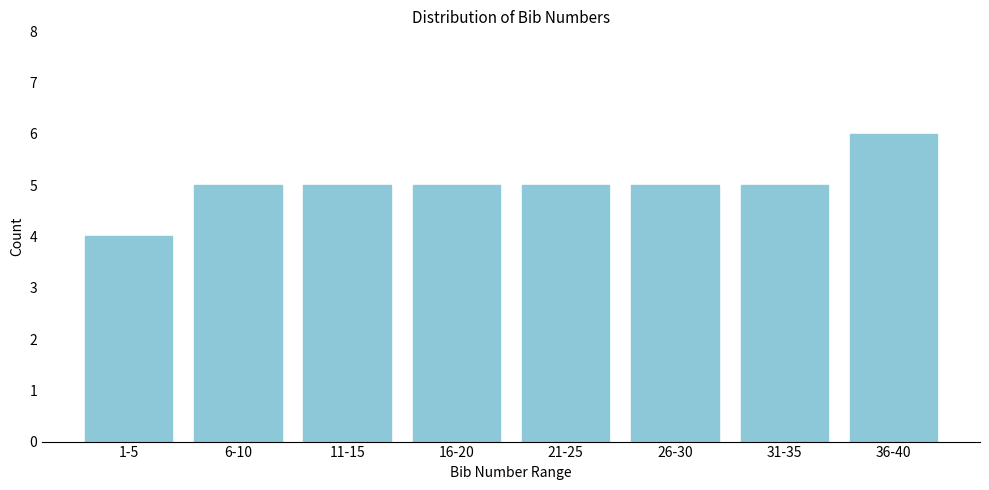

Reading left to right, what are all the values shown in this chart?

1-5=4	6-10=5	11-15=5	16-20=5	21-25=5	26-30=5	31-35=5	36-40=6